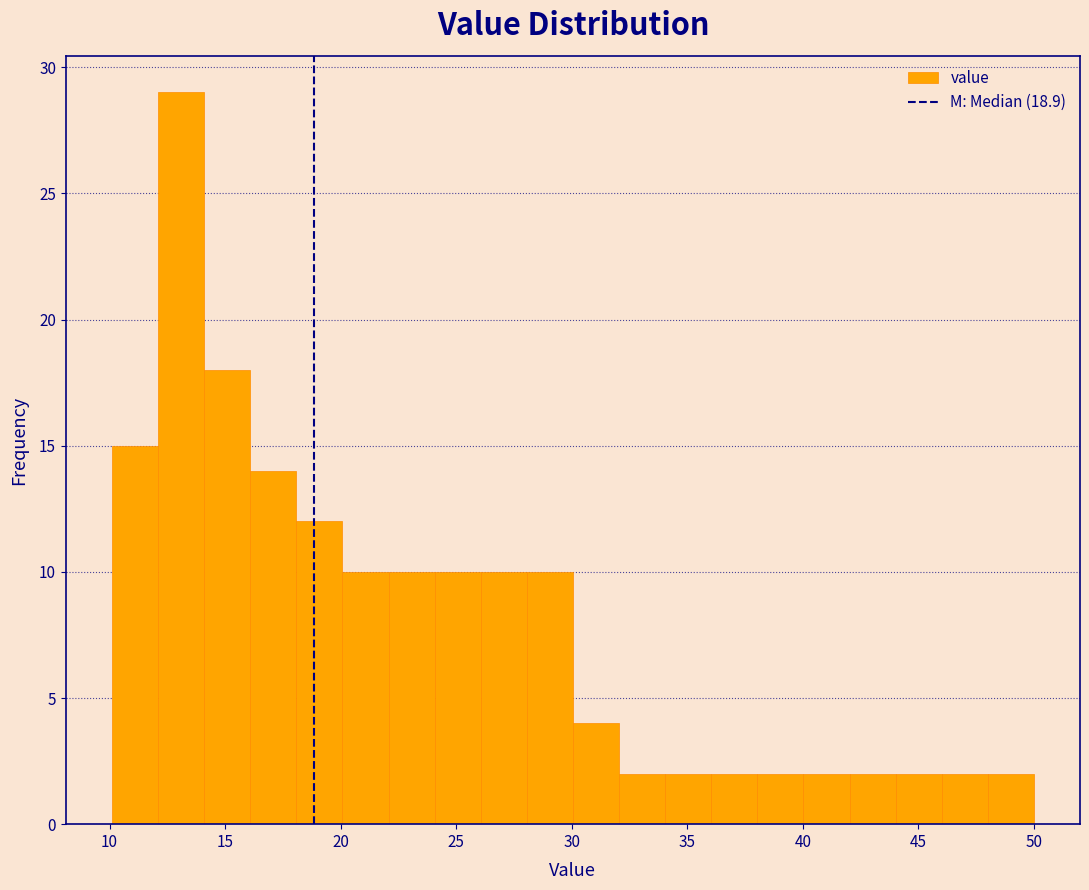

Around what value on the x-axis is the tallest bar? Give the approximate position of its centre, as read against the axis.

13.0